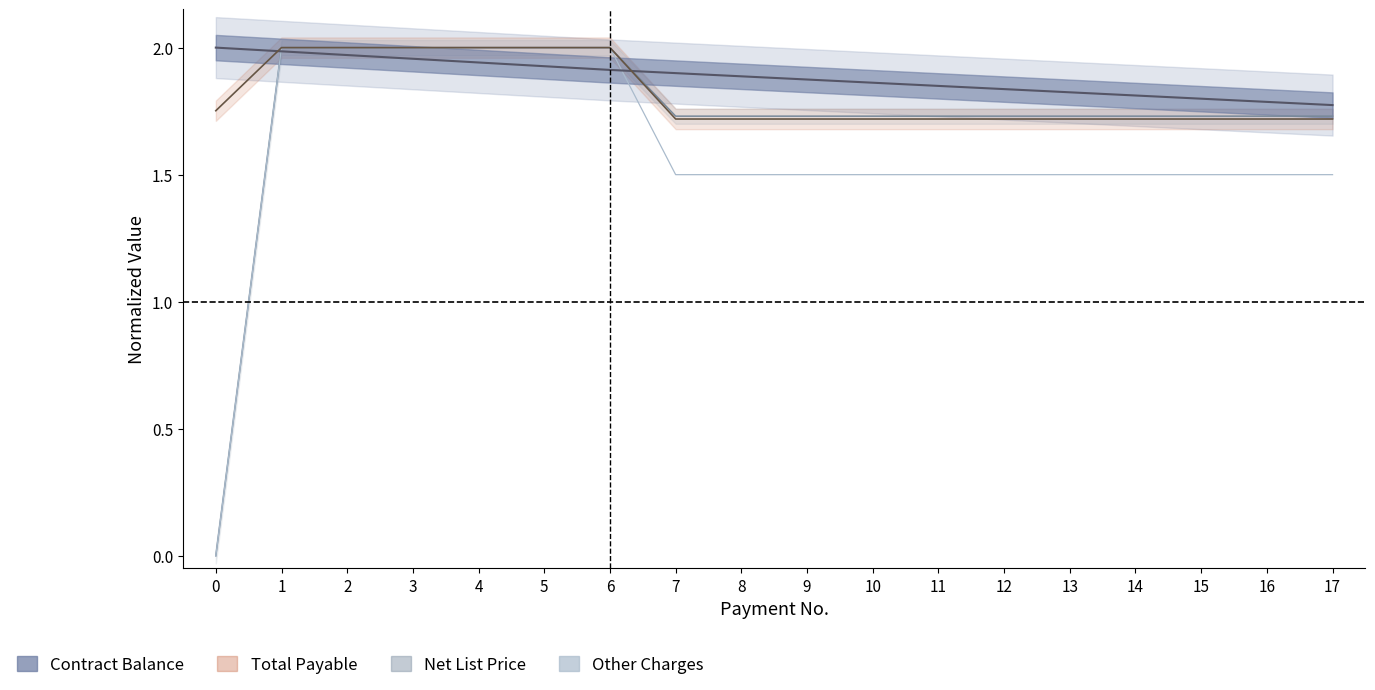

What is the sum of all Total Payable values?

32.7